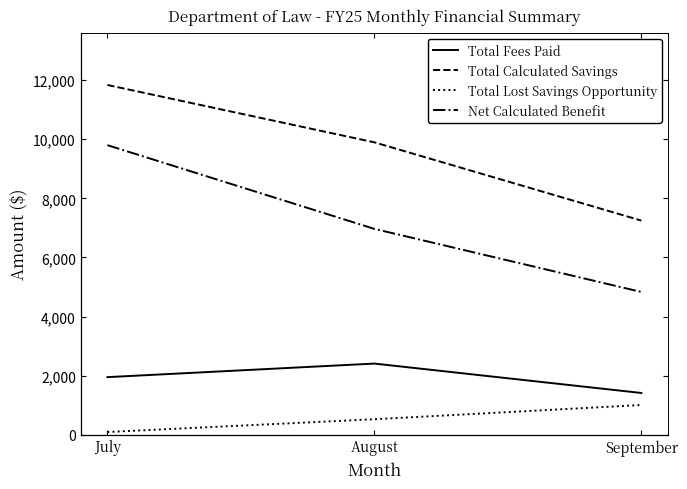

What is the spread (max minus min) of values at August?

9373.4